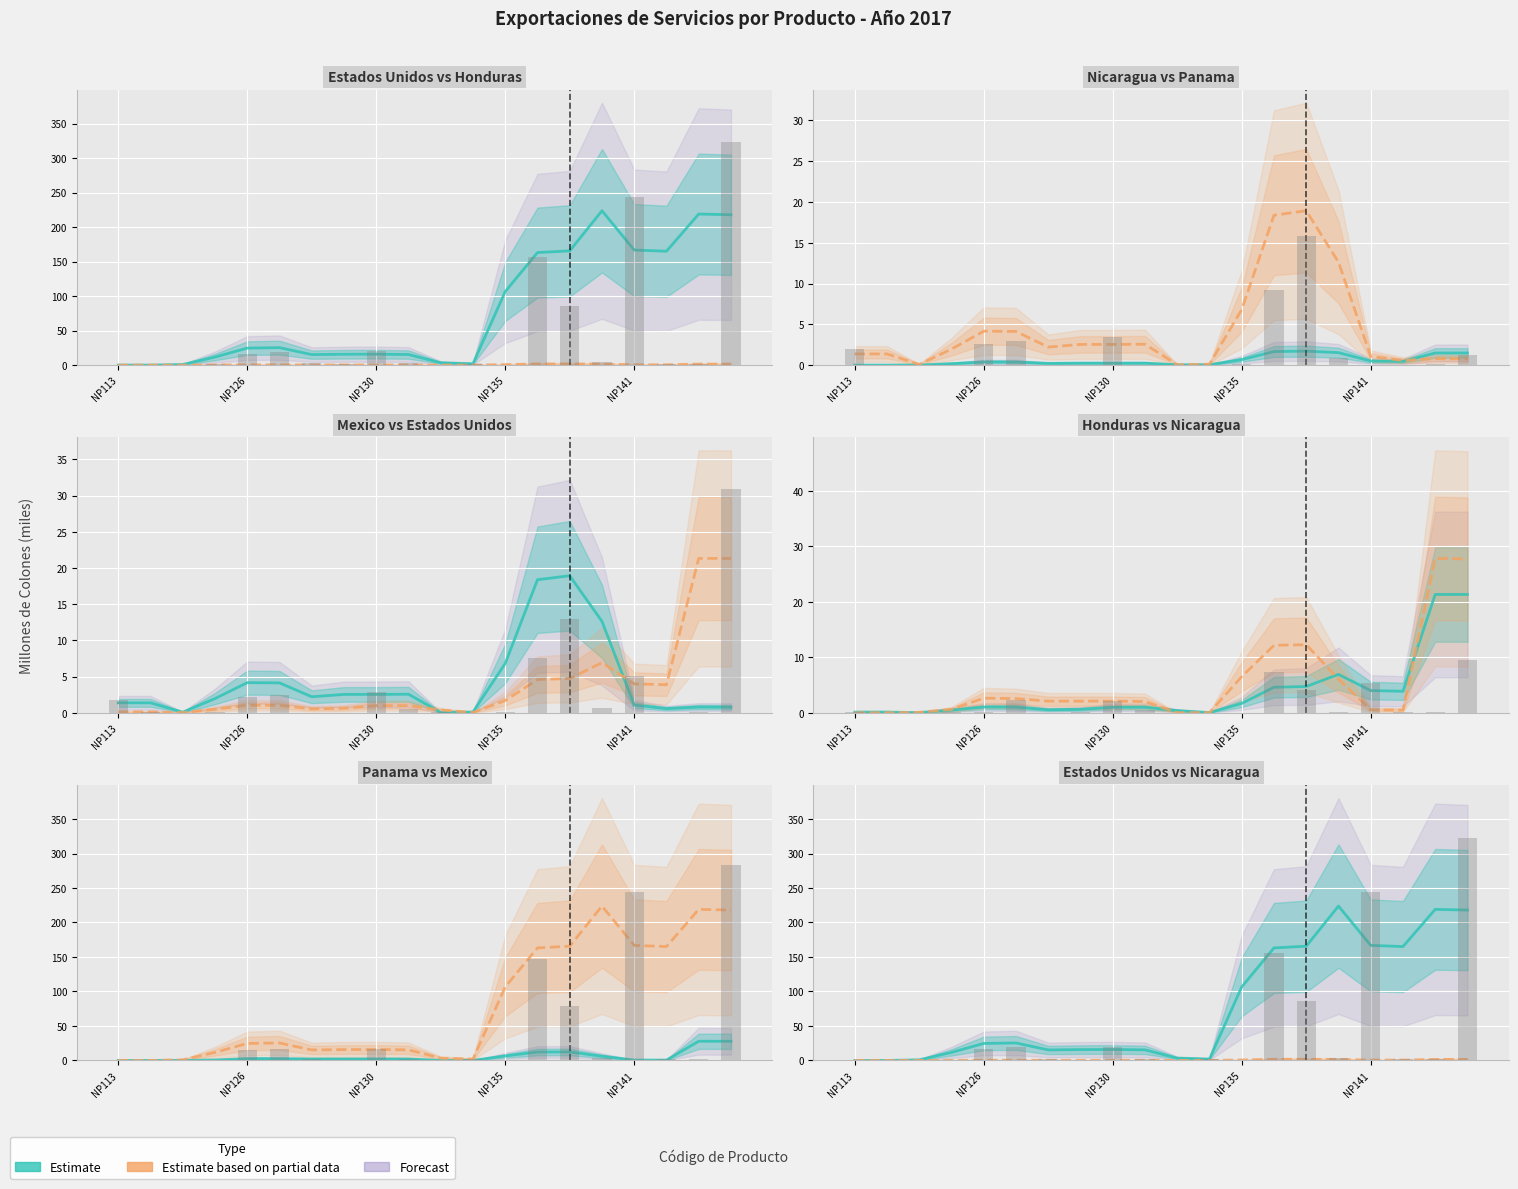

The value of Nicaragua at NP126 is 0.9. True or false?

False